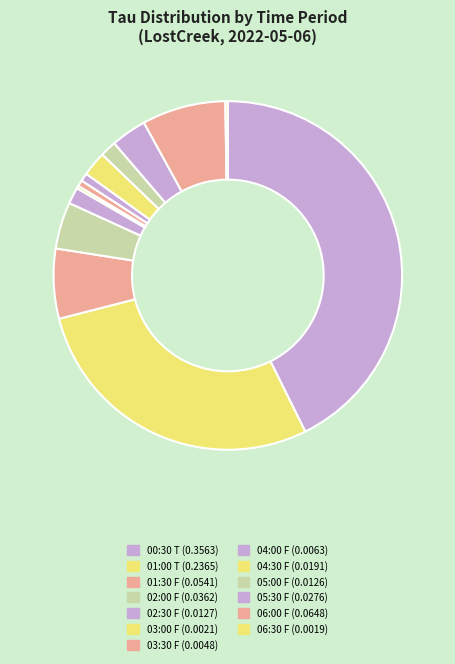

Does any single category account for the majority?

No